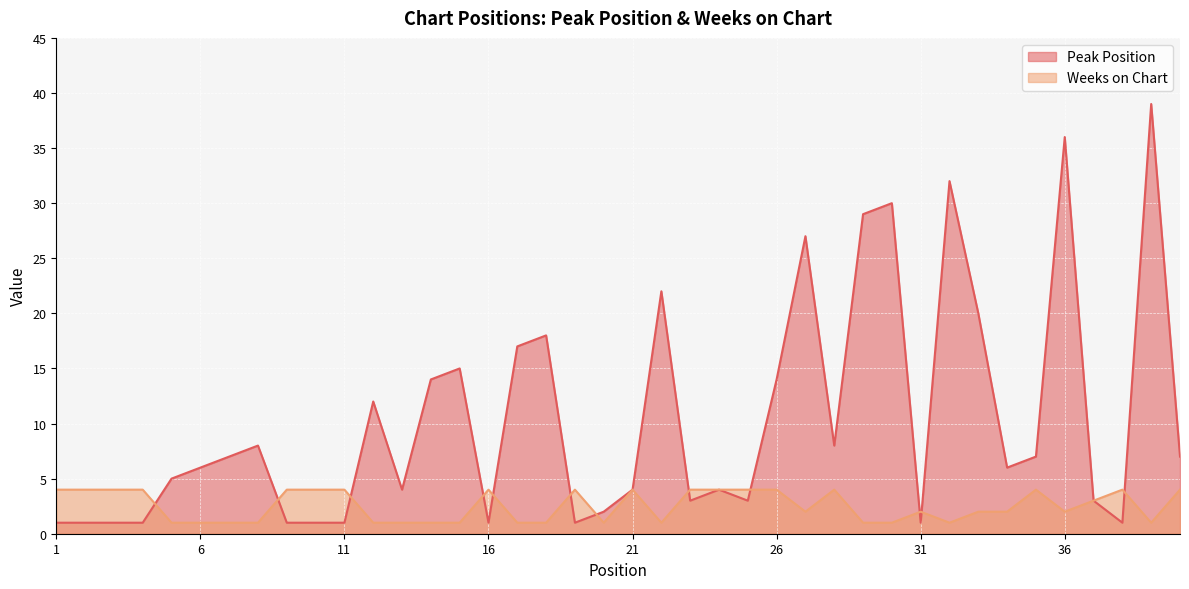

How many times do Weeks on Chart and Peak Position cross each other?

12